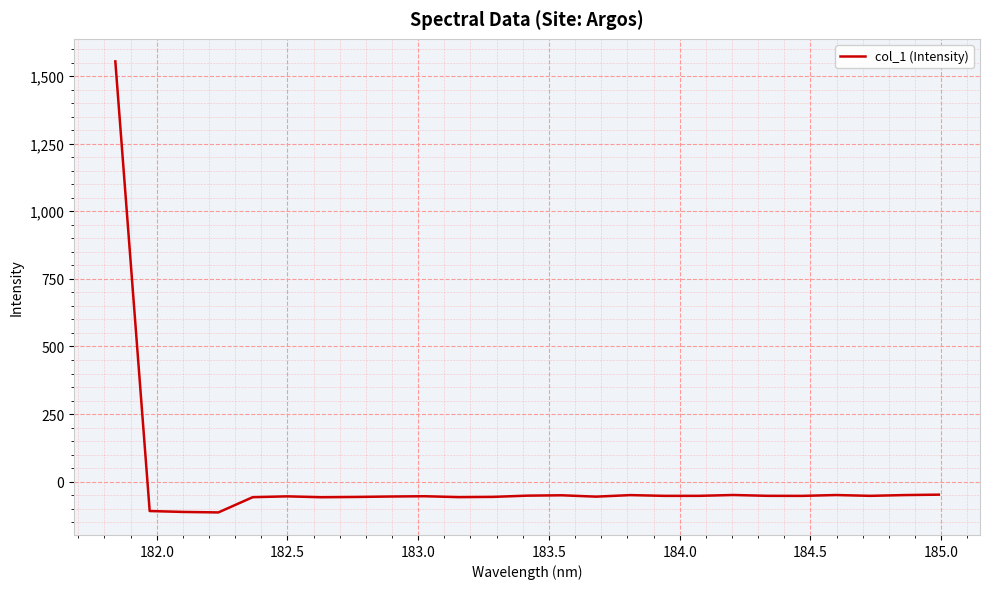

What is the difference between the maximum and minimum values?

1668.0